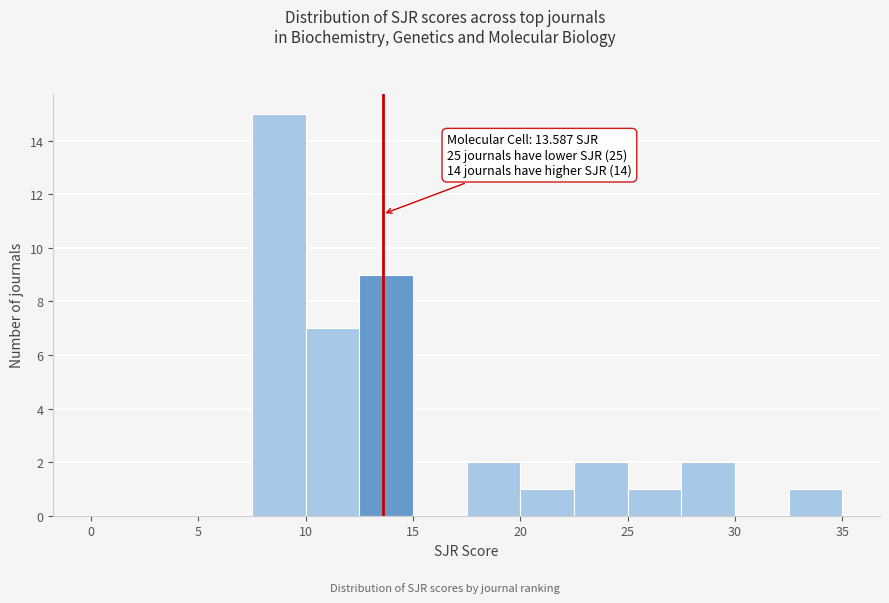

Which range on the x-axis has the tallest bar?

7.5 to 10.0